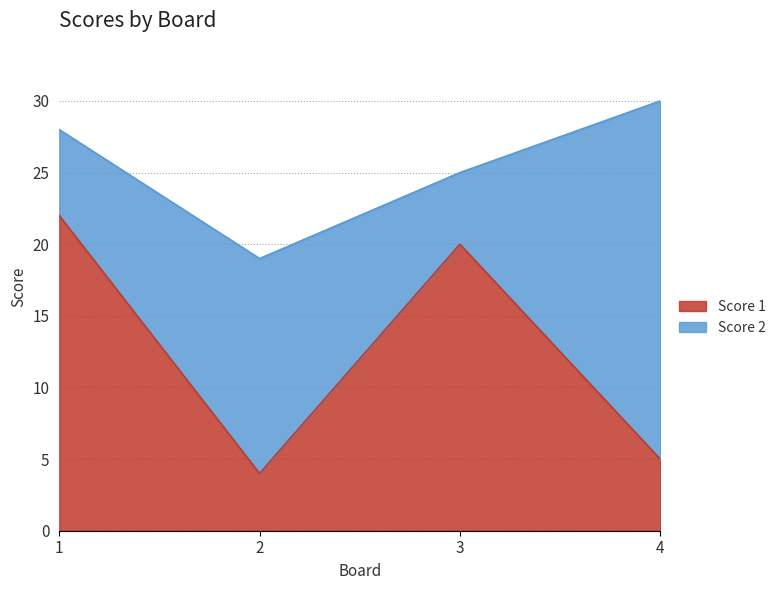

At which category does the data reach its first local peak?

3